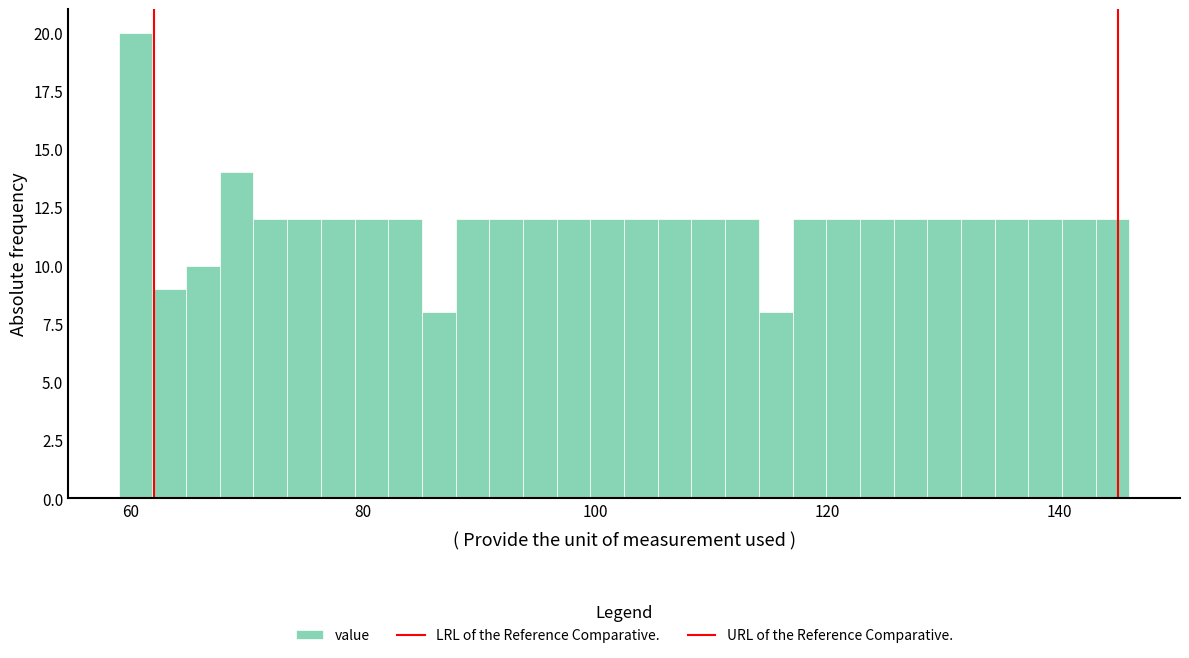

Read against the x-axis, roughly where is the centre of the tallest bar?

60